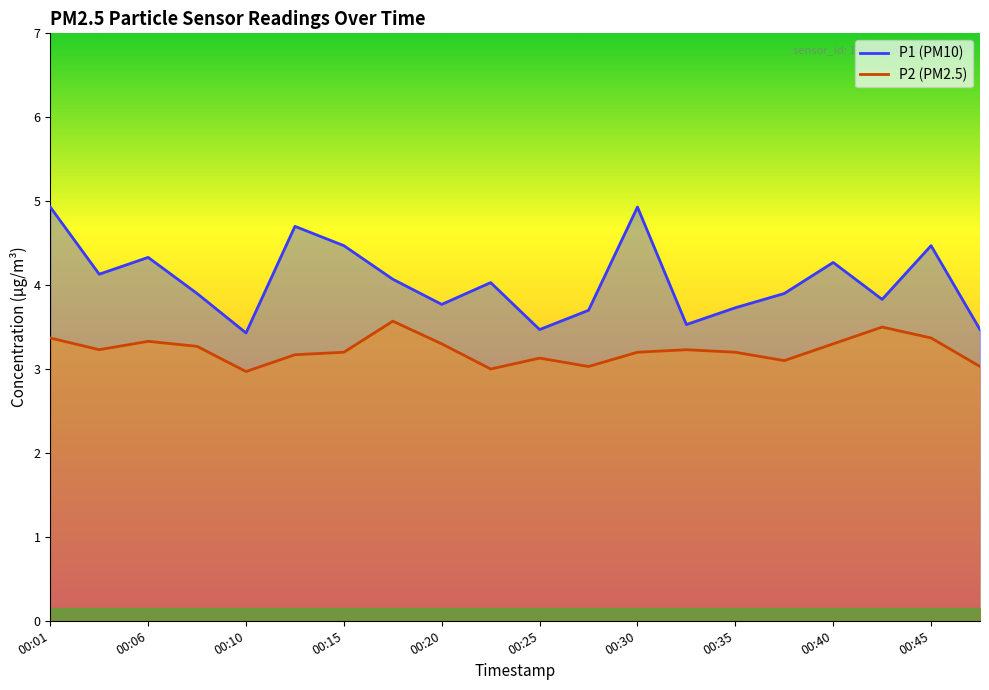

Reading left to right, list all the values displayed in this chart.

P1 (PM10): 4.9	4.1	4.3	3.9	3.4	4.7	4.5	4.1	3.8	4.0	3.5	3.7	4.9	3.5	3.7	3.9	4.3	3.8	4.5	3.5
P2 (PM2.5): 3.4	3.2	3.3	3.3	3.0	3.2	3.2	3.6	3.3	3.0	3.1	3.0	3.2	3.2	3.2	3.1	3.3	3.5	3.4	3.0